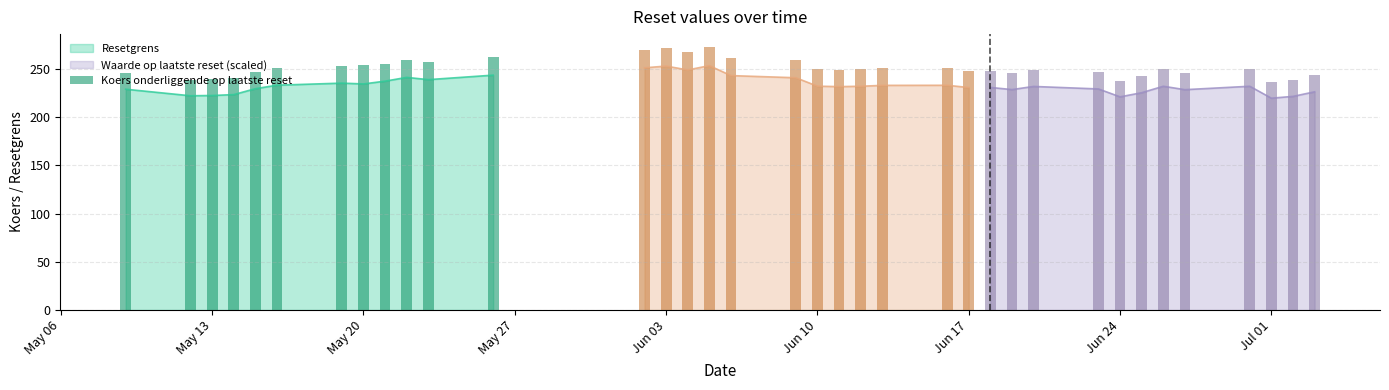

The Resetgrens series shows 234.5 at May 20. True or false?

True